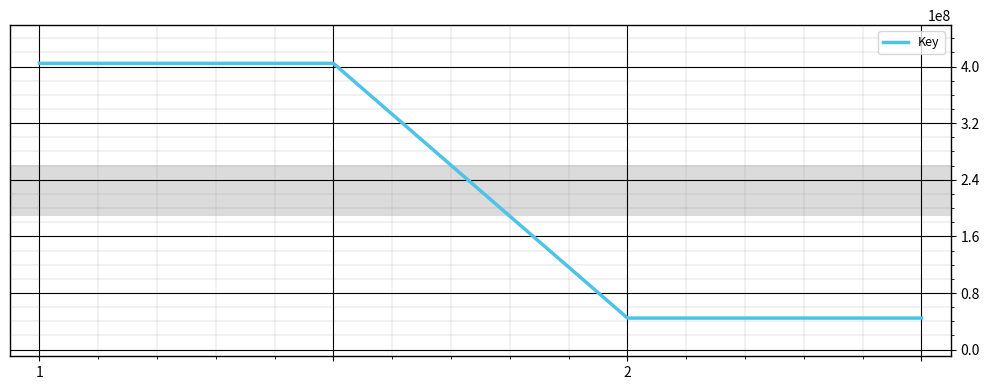

What is the minimum value shown in the chart?

44609654